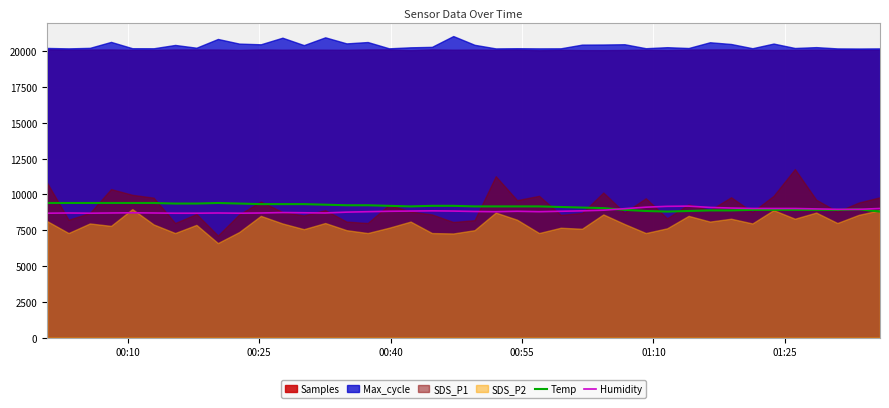

What is the highest value of the Humidity series?

9180